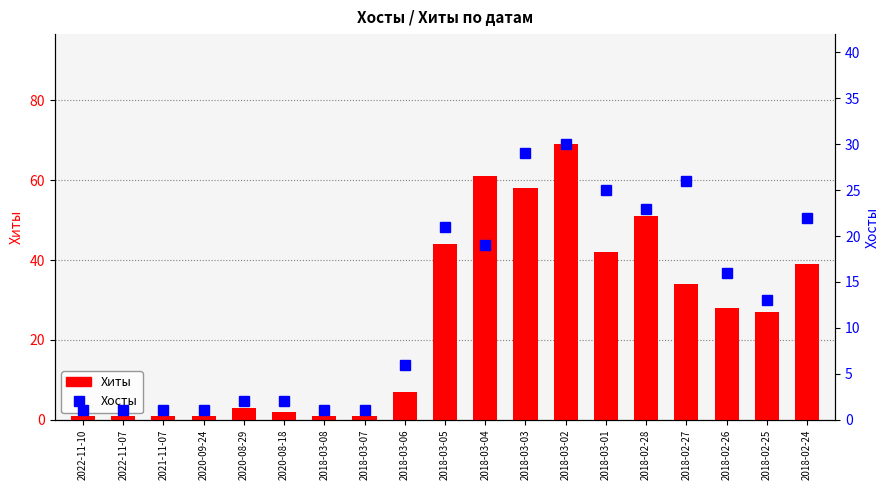

What position from the left is 2018-02-25?

18